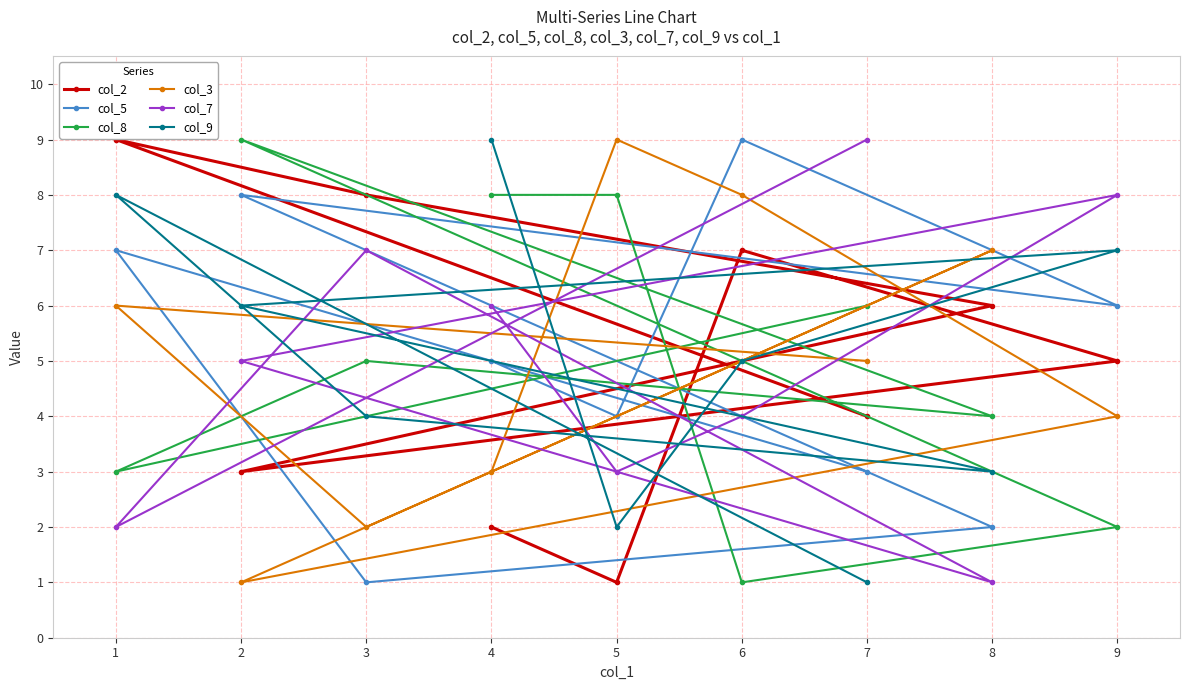

What is the value of the col_5 point at the 3rd from the left?

1